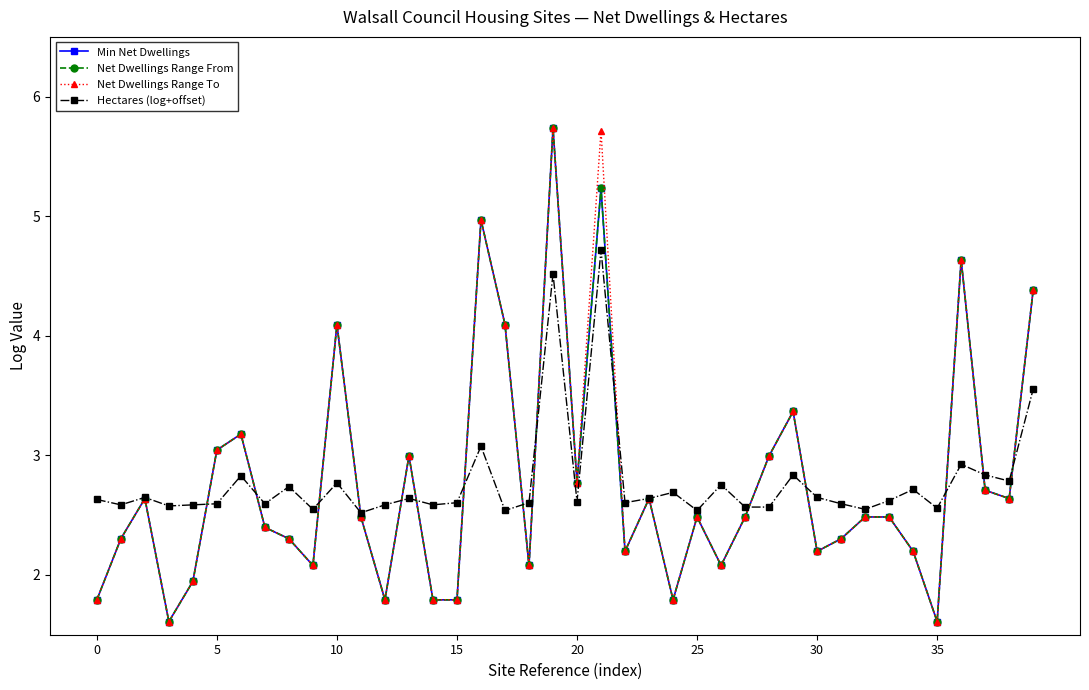

Is this an area chart (filled region under the line)?

No